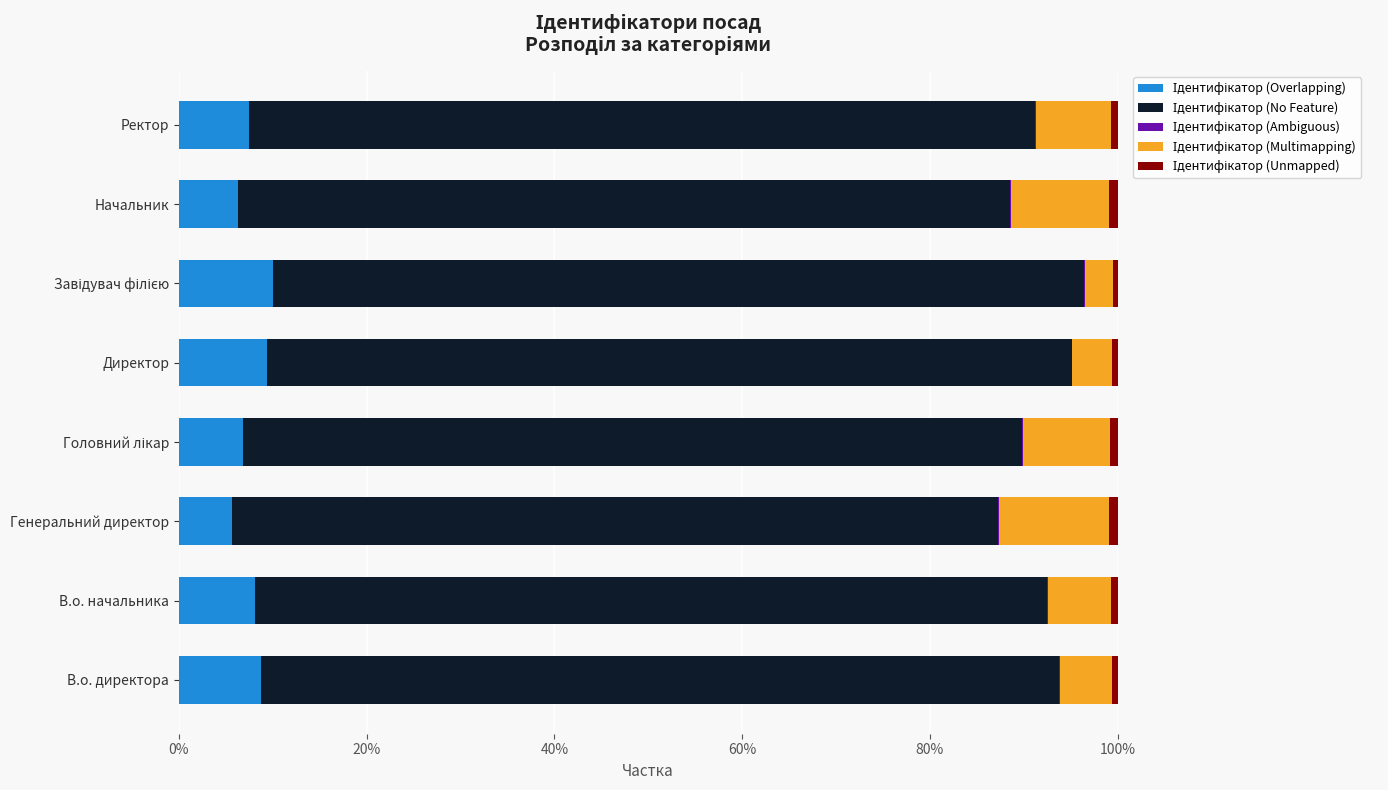

What are all the series names shown in the legend?

Ідентифікатор (Overlapping), Ідентифікатор (No Feature), Ідентифікатор (Ambiguous), Ідентифікатор (Multimapping), Ідентифікатор (Unmapped)